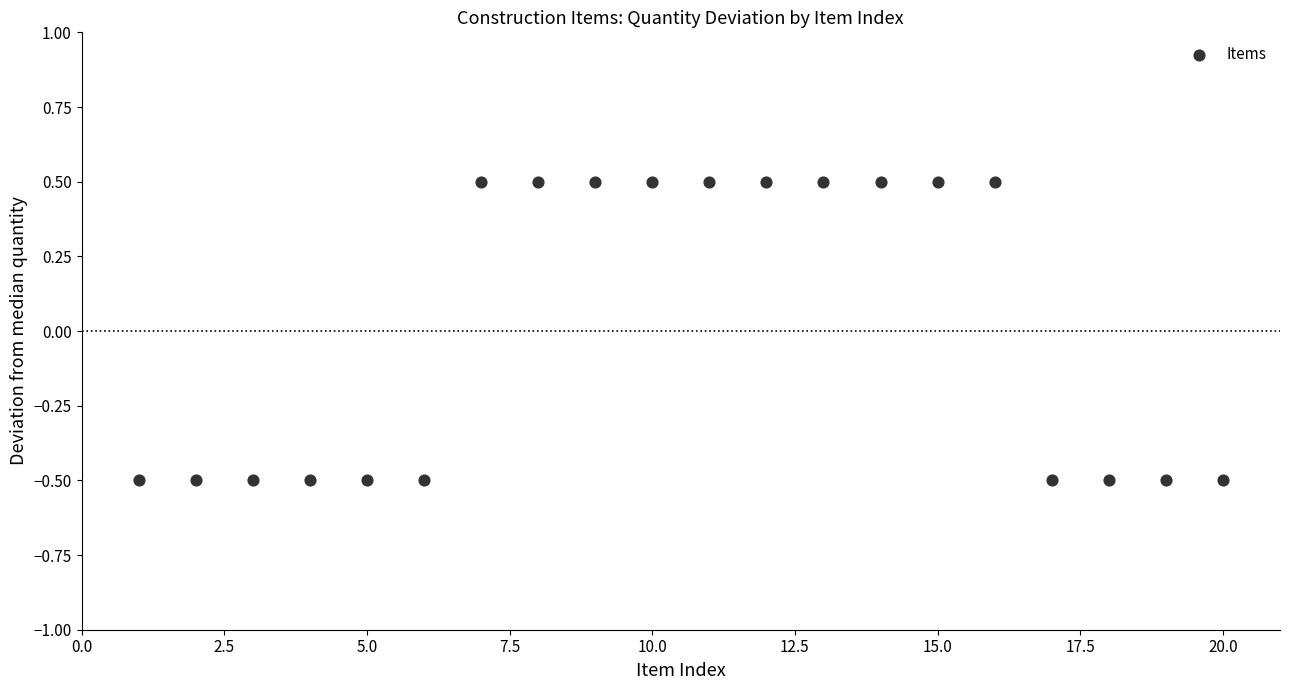

What is the range of X values (max minus min)?

19.0